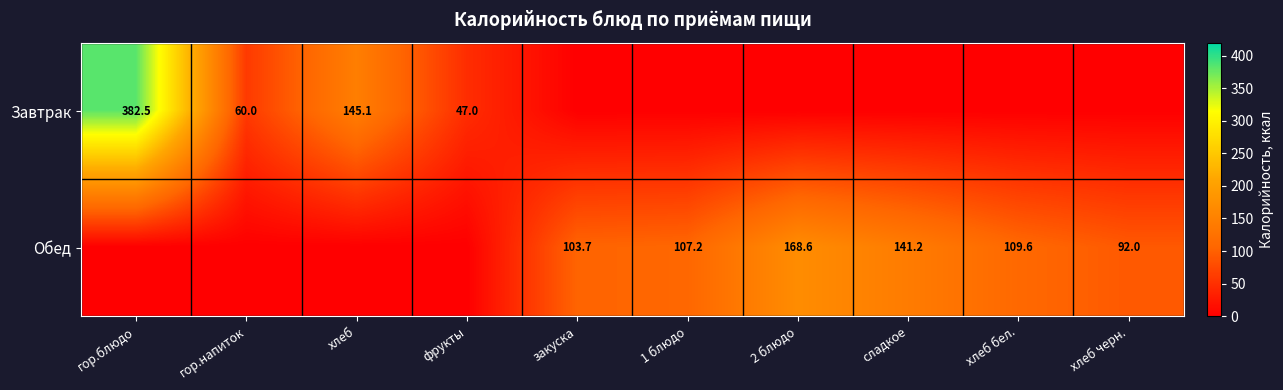

Between закуска and 2 блюдо, which is larger?

закуска